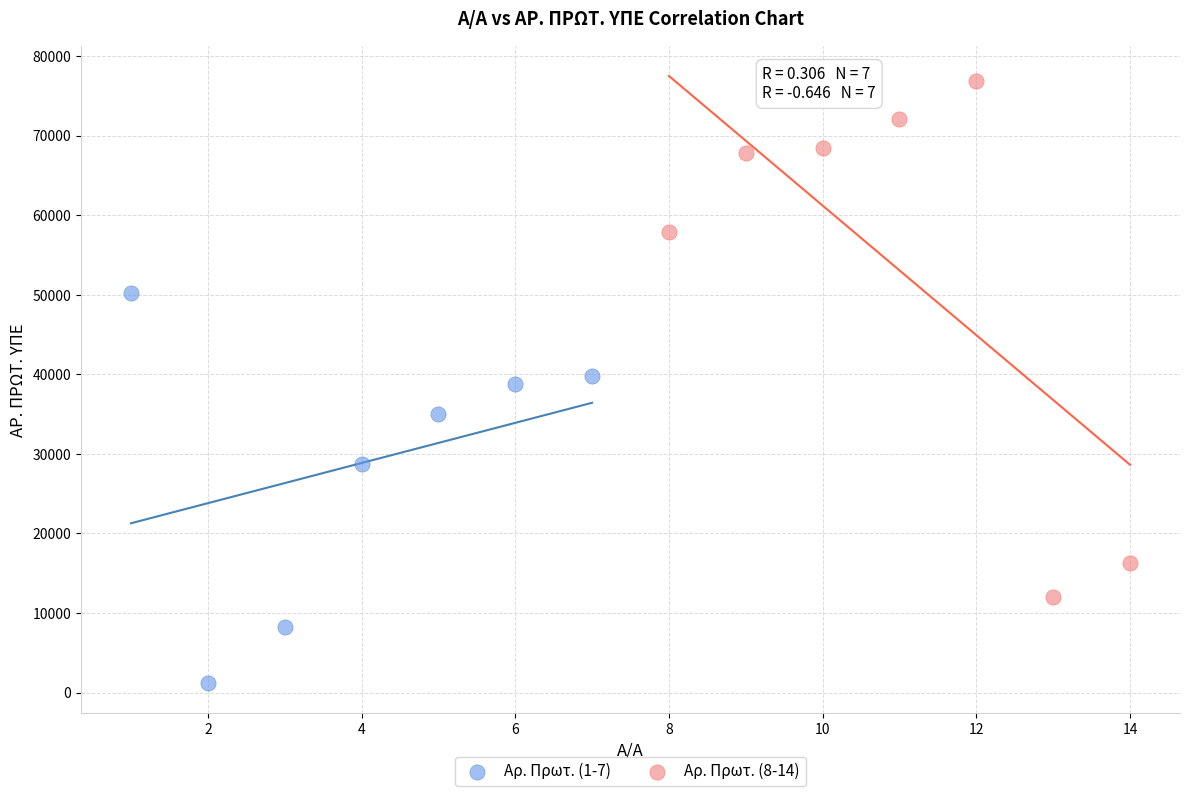

Which series has the widest spread of Y values?

Αρ. Πρωτ. (8-14)